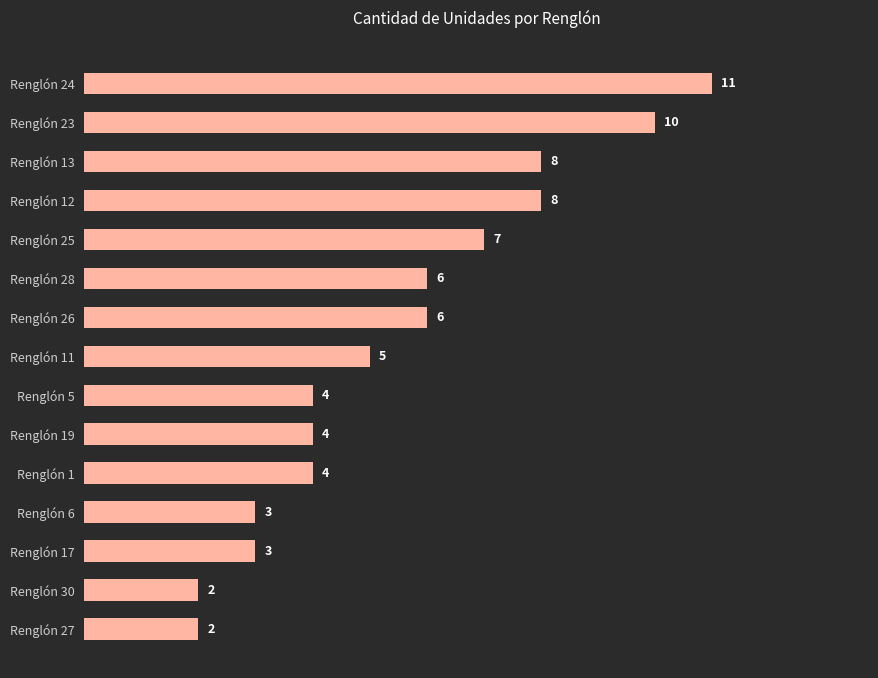

What is the label of the 15th bar from the top?

Renglón 27